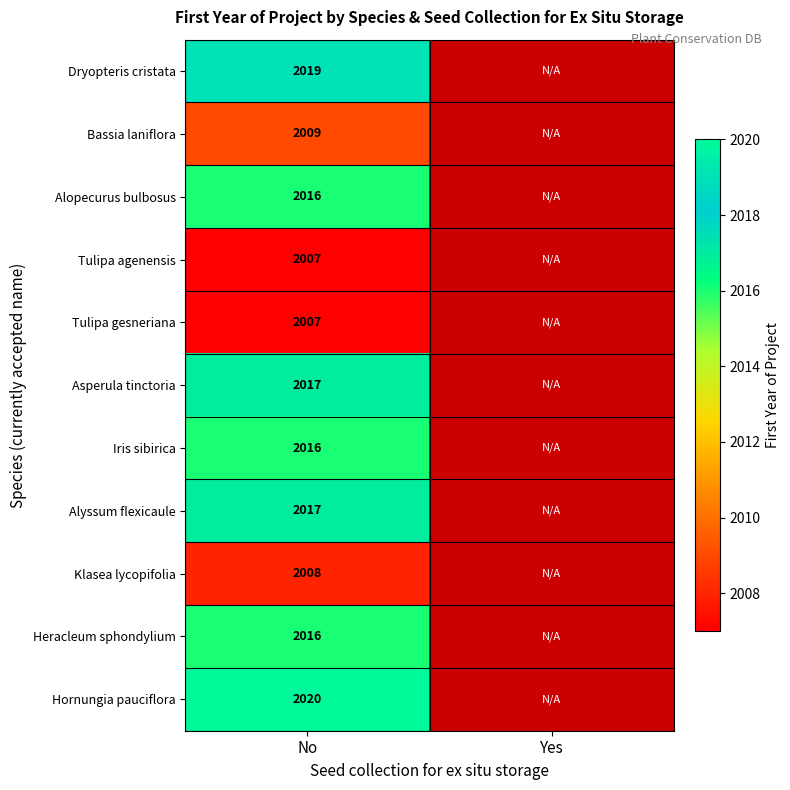

Is it true that Heracleum sphondylium equals 2016 at No?

True